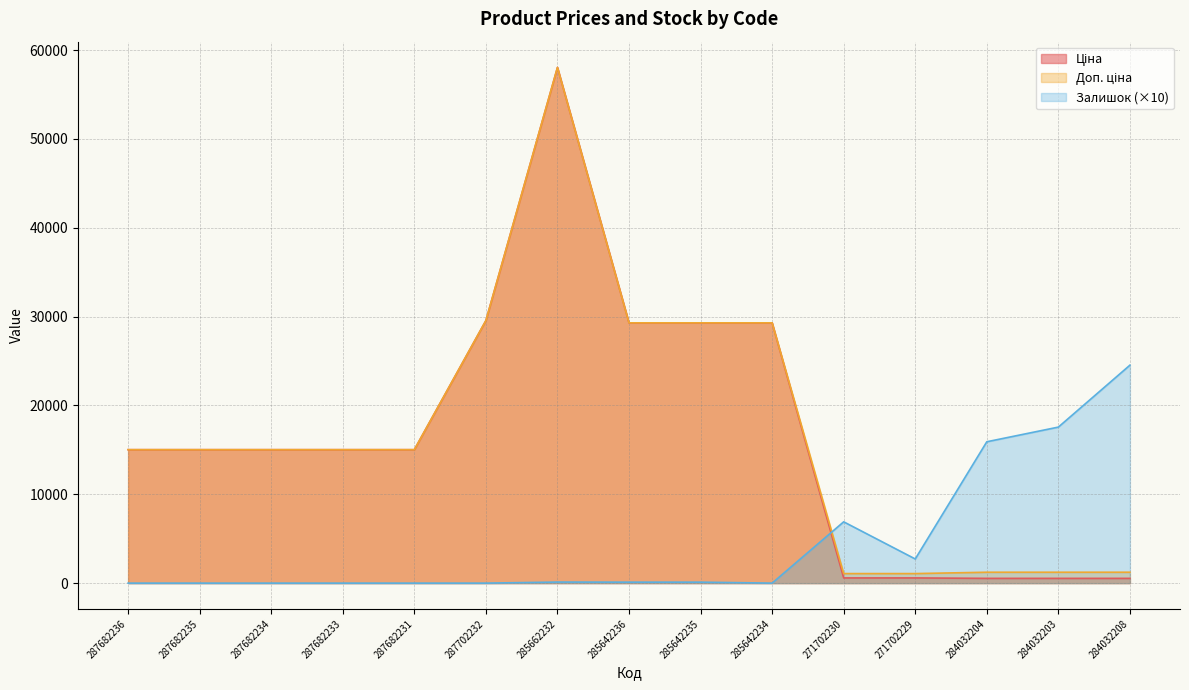

At how many categories does at least one series exceed 17995?

6